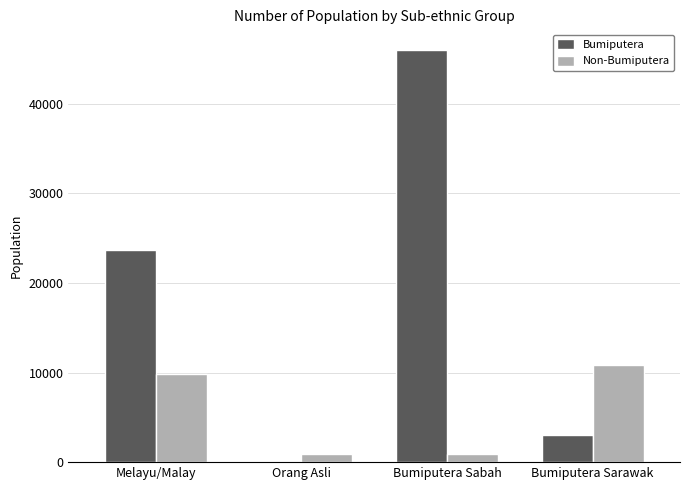

Are the bars grouped side by side (vs. stacked)?

Yes